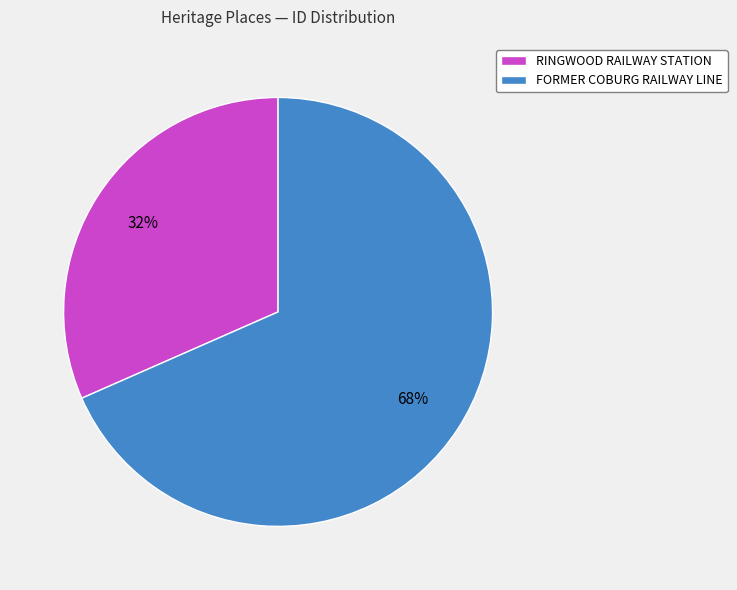

Is it true that FORMER COBURG RAILWAY LINE is 80% of the pie?

False